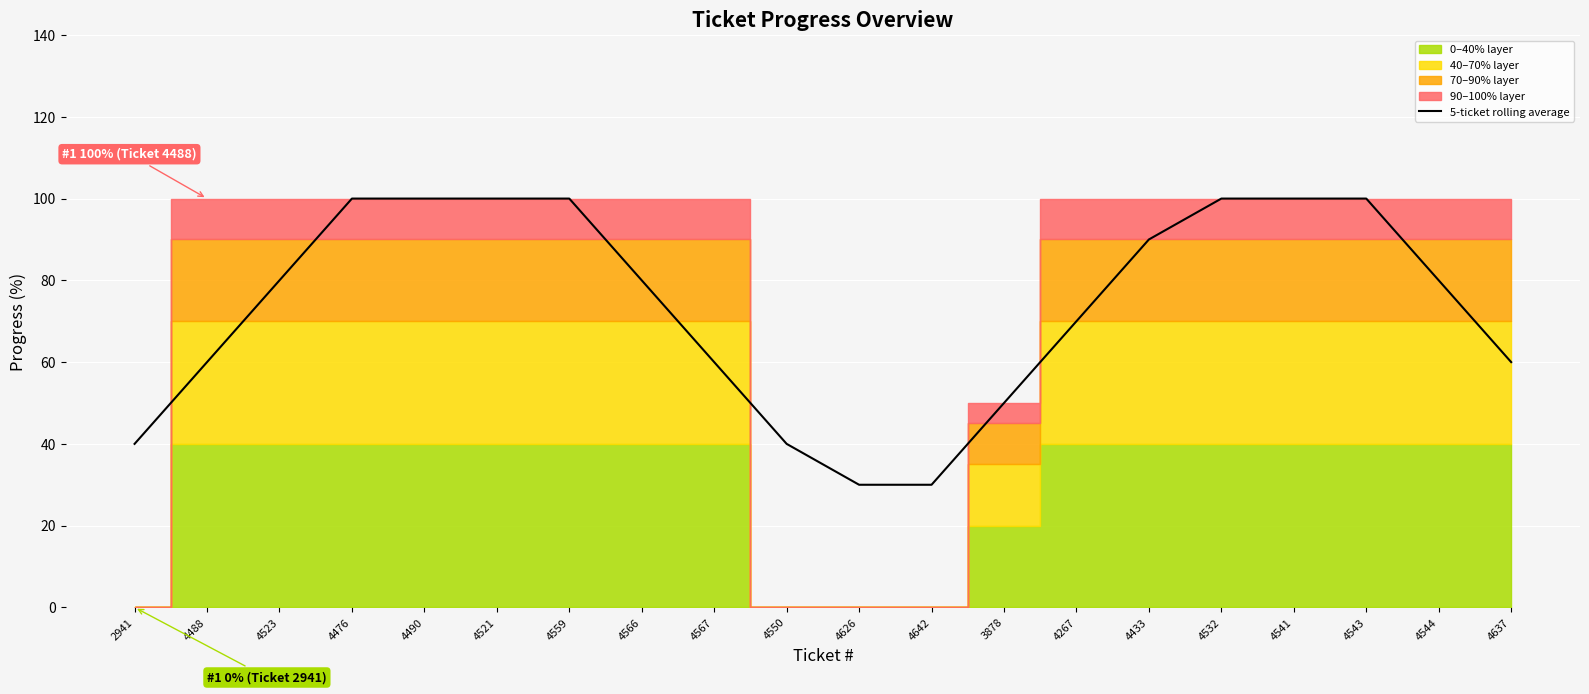

True or false: there are more than 1 points higher than both neighbors.

False